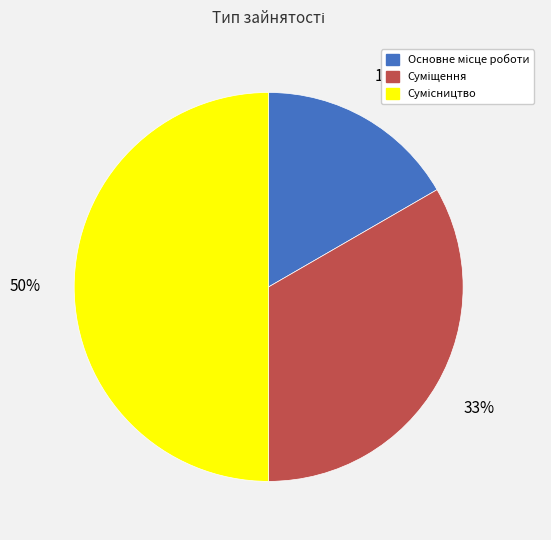

To the nearest percent, what is the average slice percentage?

33%